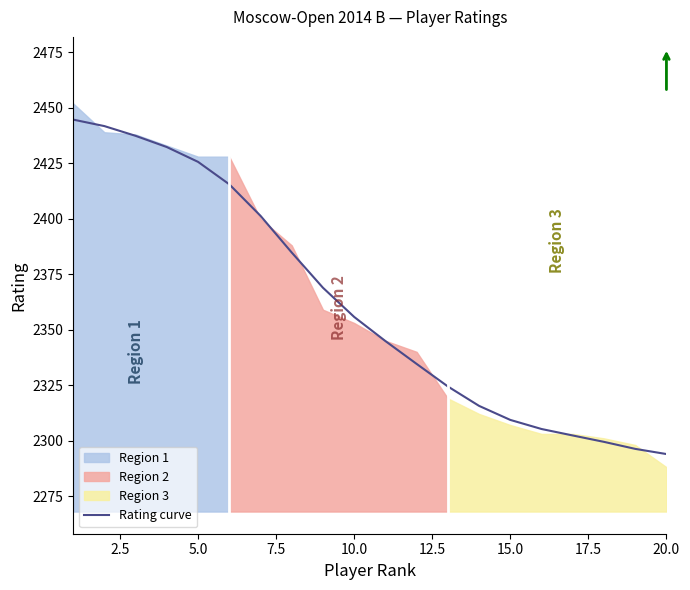

What is the average value?

2361.7